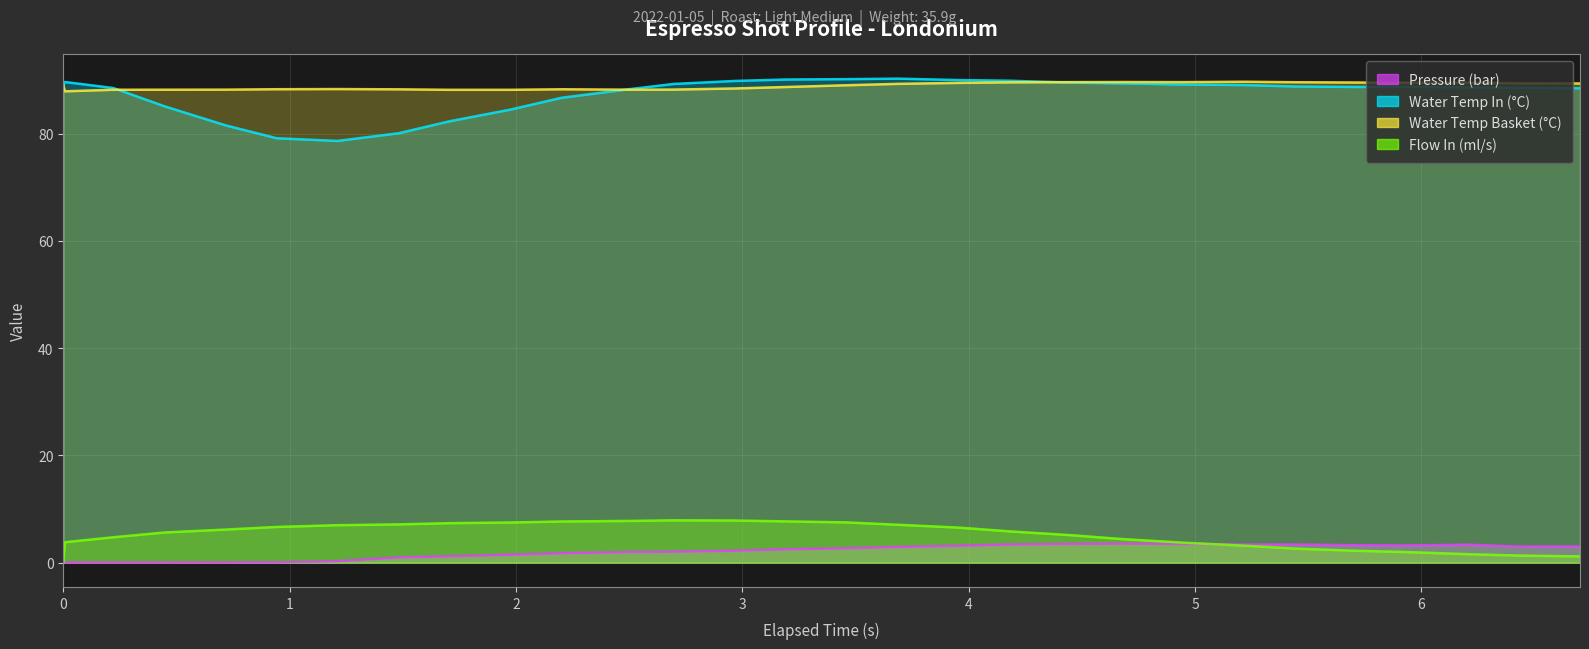

How many values in flow_in are above zero?

28